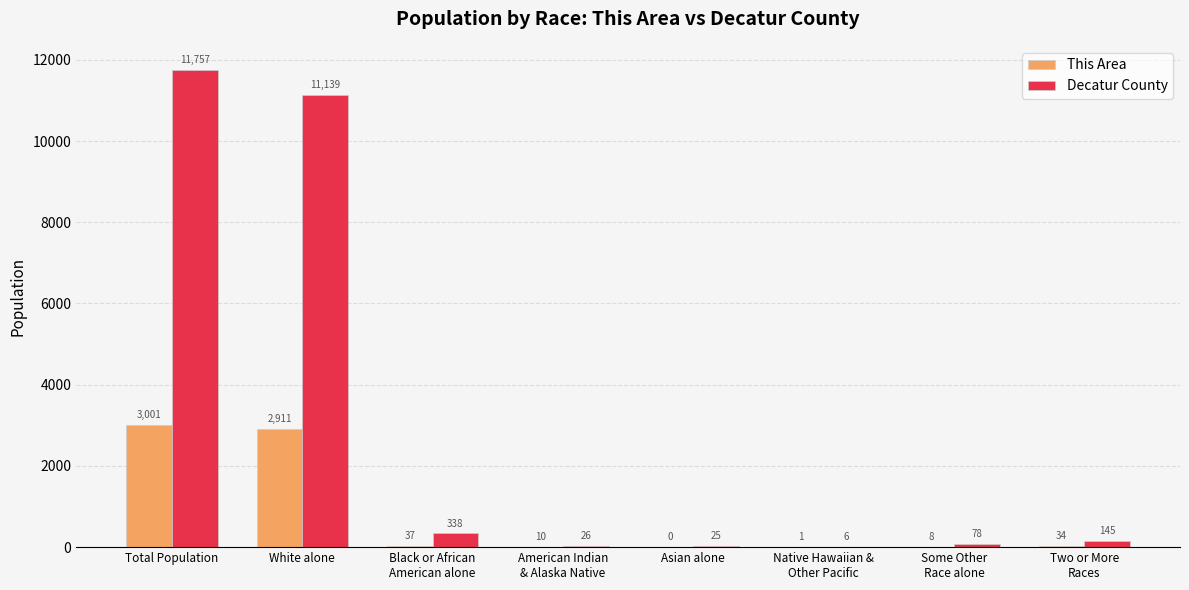

Between Some Other
Race alone and Two or More
Races, which series saw the biggest shift?

Decatur County